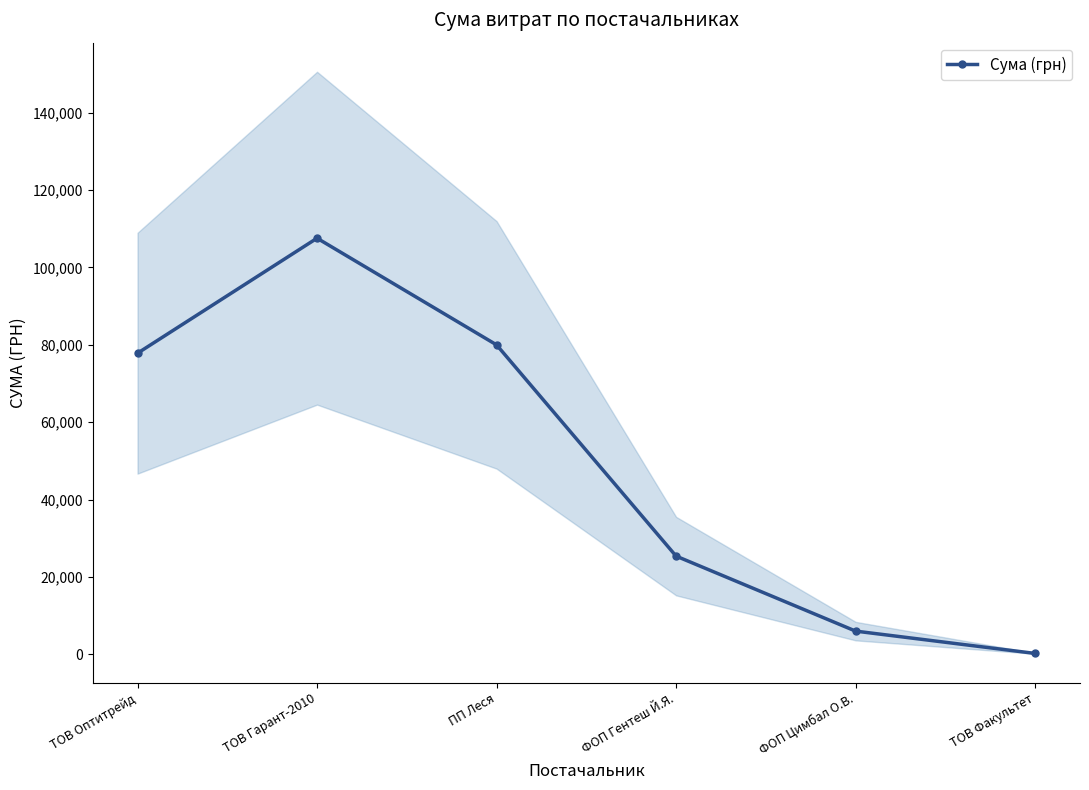

Reading right to left, extract all data points from this chart.

ТОВ Факультет=215.0	ФОП Цимбал О.В.=5985.0	ФОП Гентеш Й.Я.=25371.5	ПП Леся=79967.0	ТОВ Гарант-2010=107540.3	ТОВ Оптитрейд=77813.3